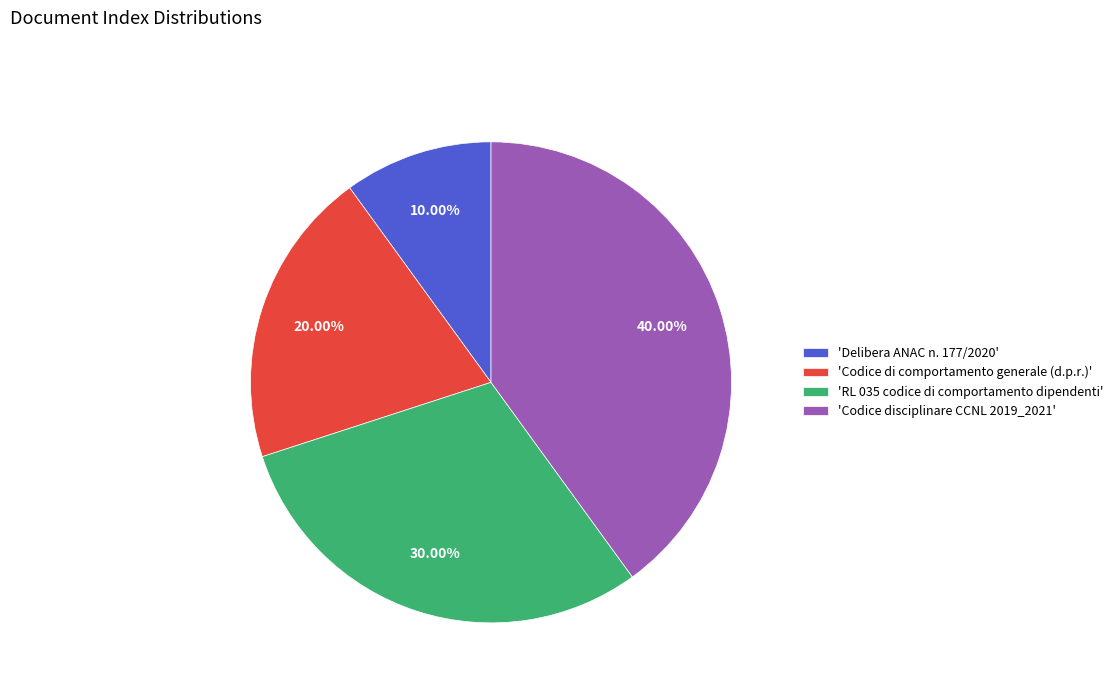

Count the number of slices in the pie.

4